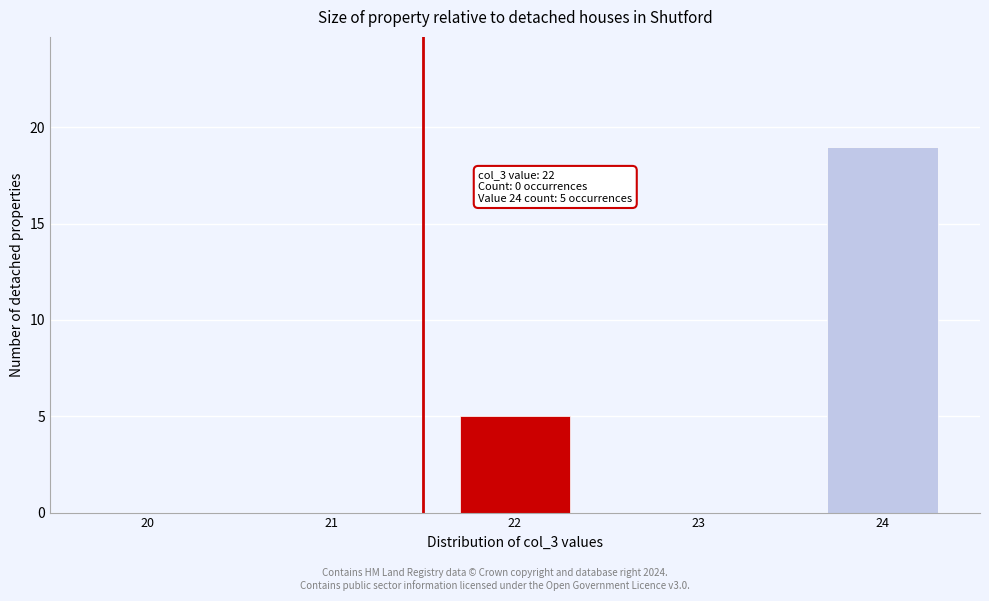

Reading right to left, list all the values displayed in this chart.

24=19	23=0	22=5	21=0	20=0